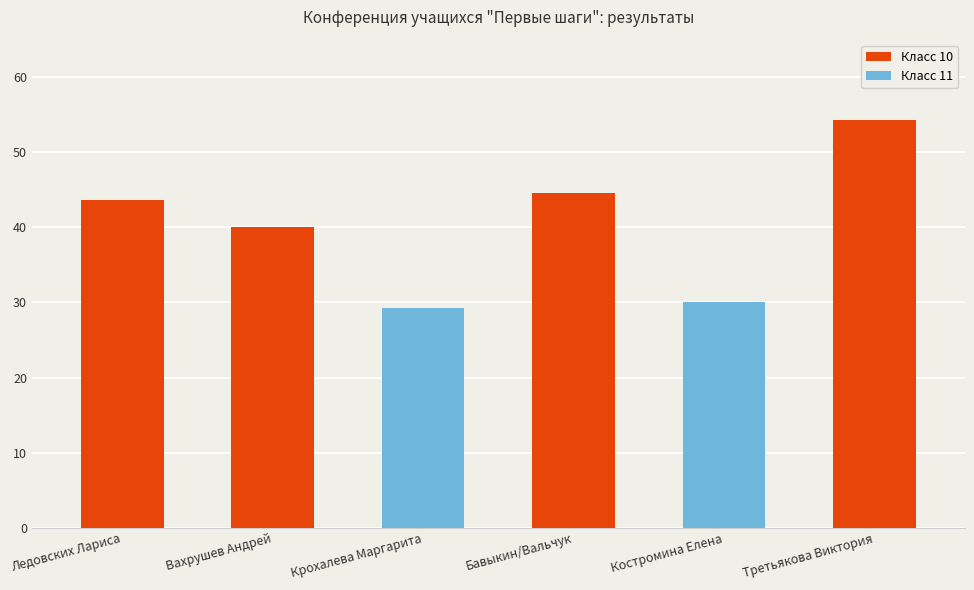

What is the label of the 6th bar from the left?

Третьякова Виктория